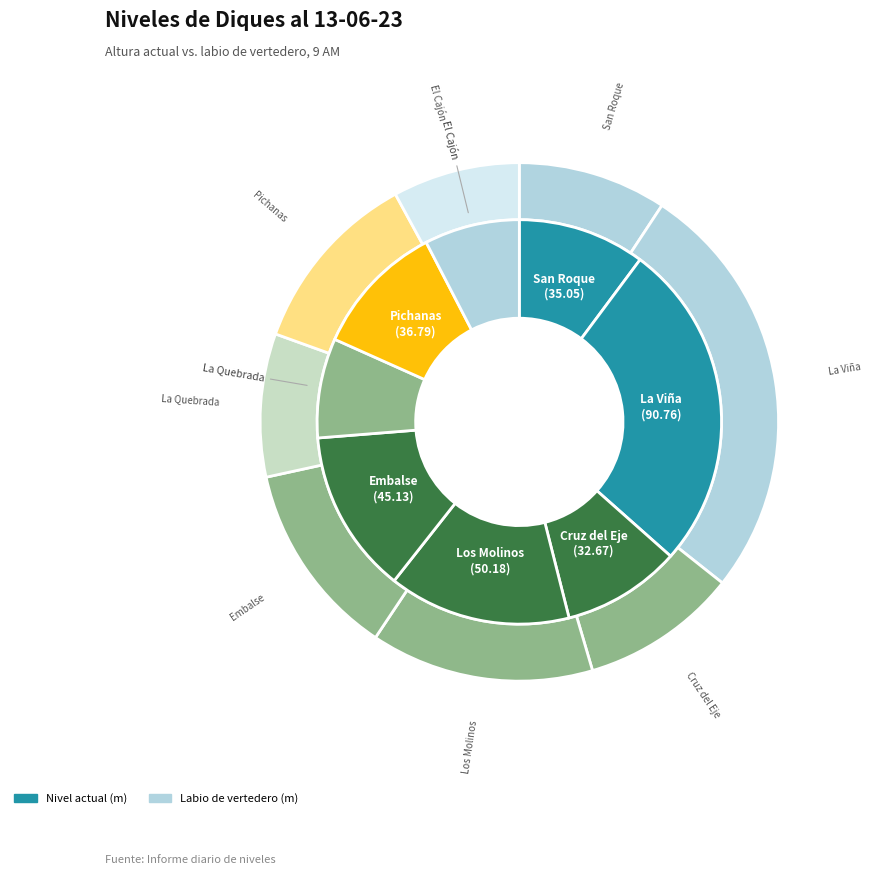

What is the largest slice in the pie chart?

La Viña